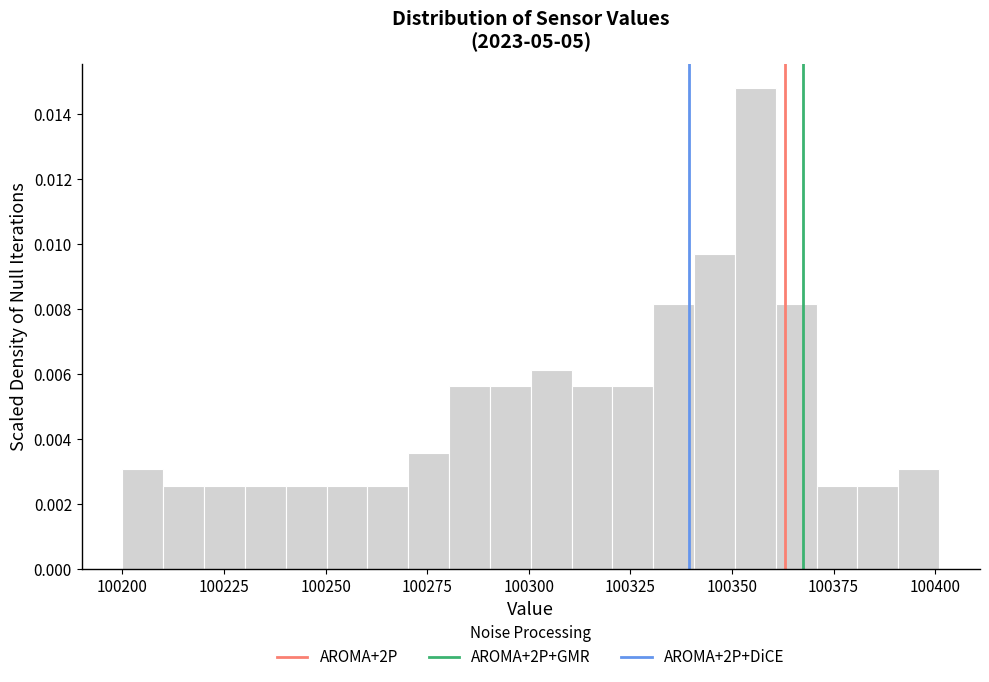

Around what value on the x-axis is the tallest bar? Give the approximate position of its centre, as read against the axis.

100355